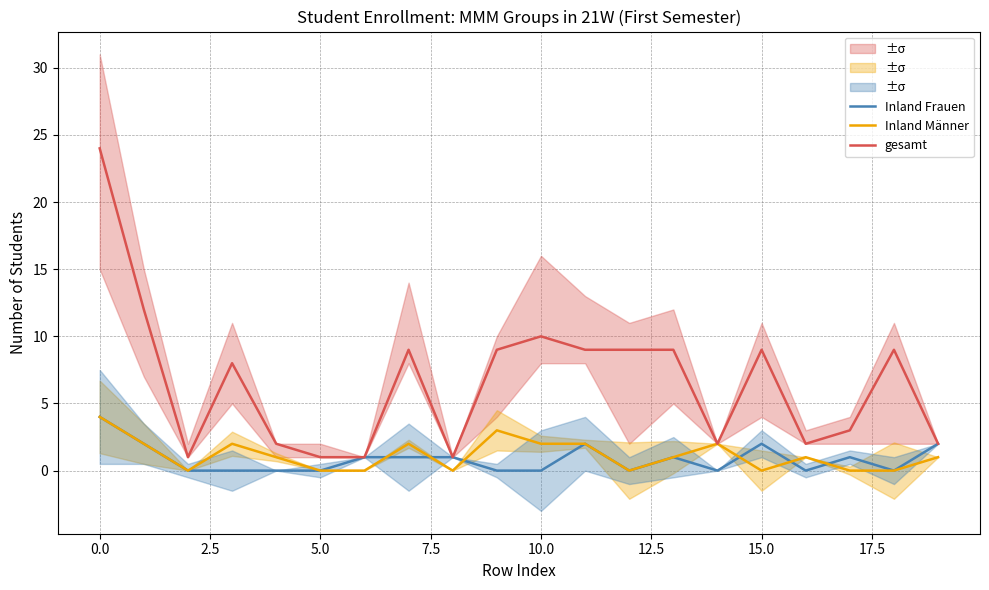

List the series in order of their peak value, highest first.

gesamt, Inland Frauen, Inland Männer